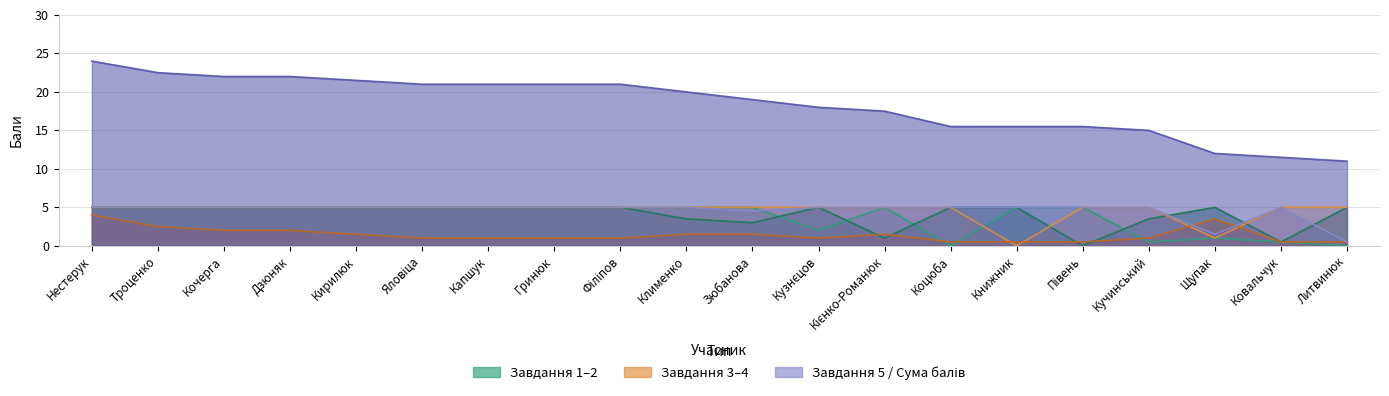

What is the value of the Завдання 5 point at the 12th from the left?

5.0